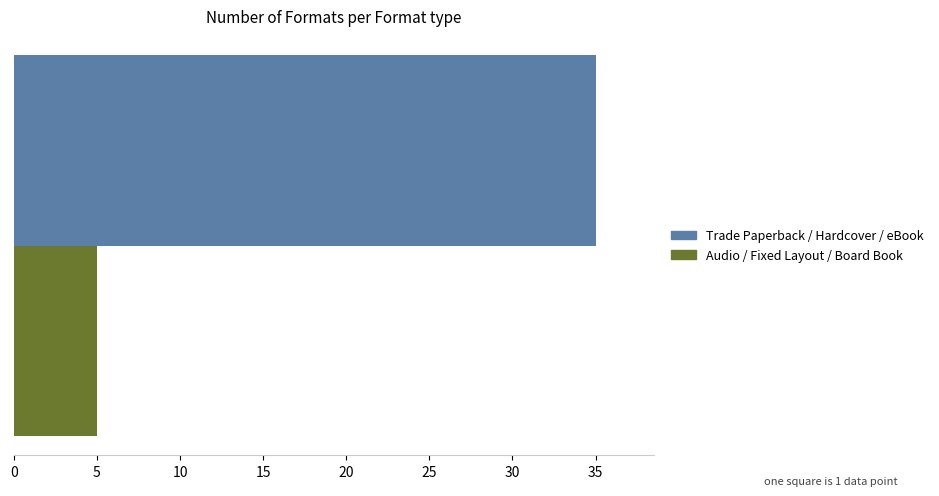

List the series in order of their overall mean, highest first.

Trade Paperback / Hardcover / eBook, Audio / Fixed Layout / Board Book